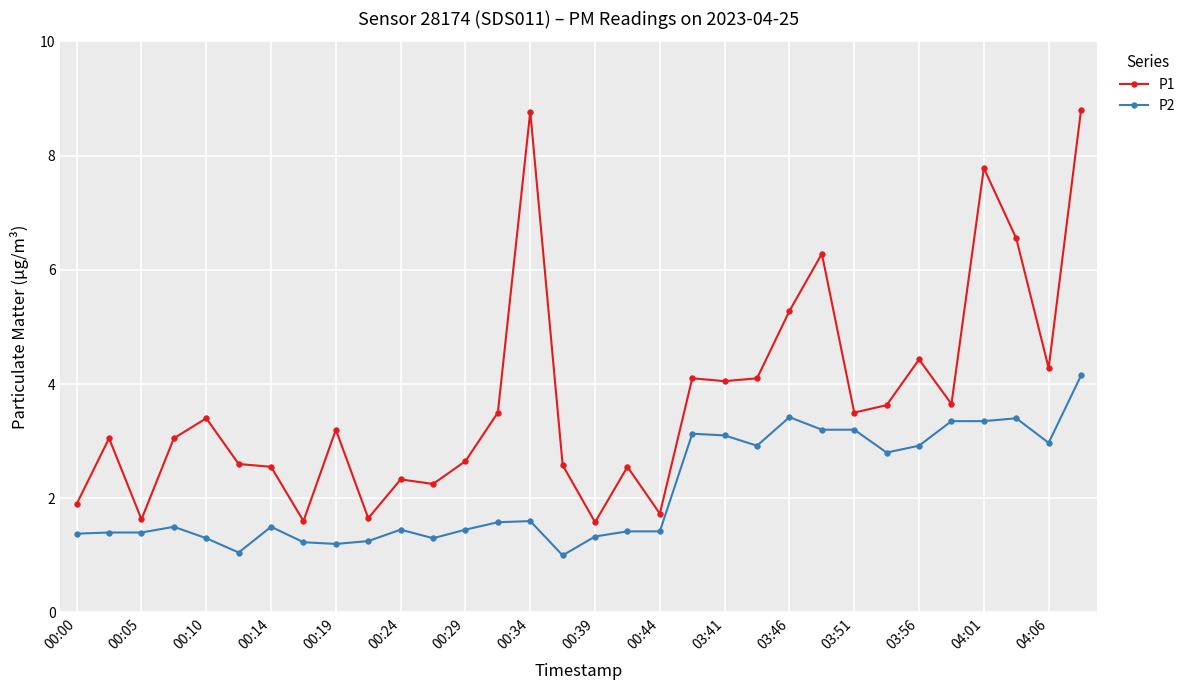

Which series has the widest spread of values?

P1